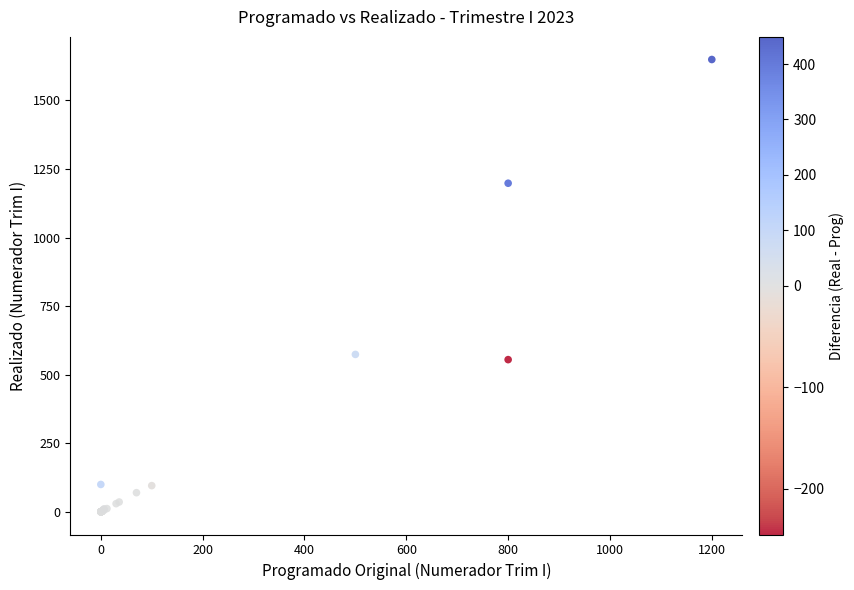

What Y value in the scatter plot is closest to 824?

574.0